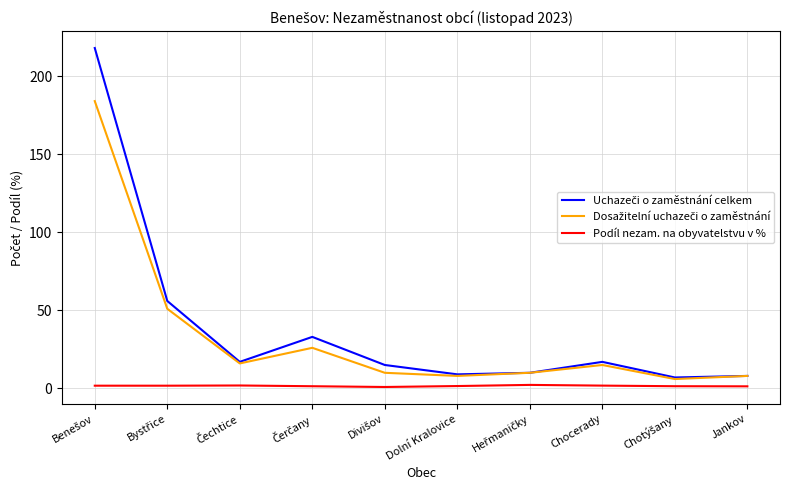

In Podíl nezam. na obyvatelstvu v %, how many points are higher than both neighbors (excluding endpoints)?

2